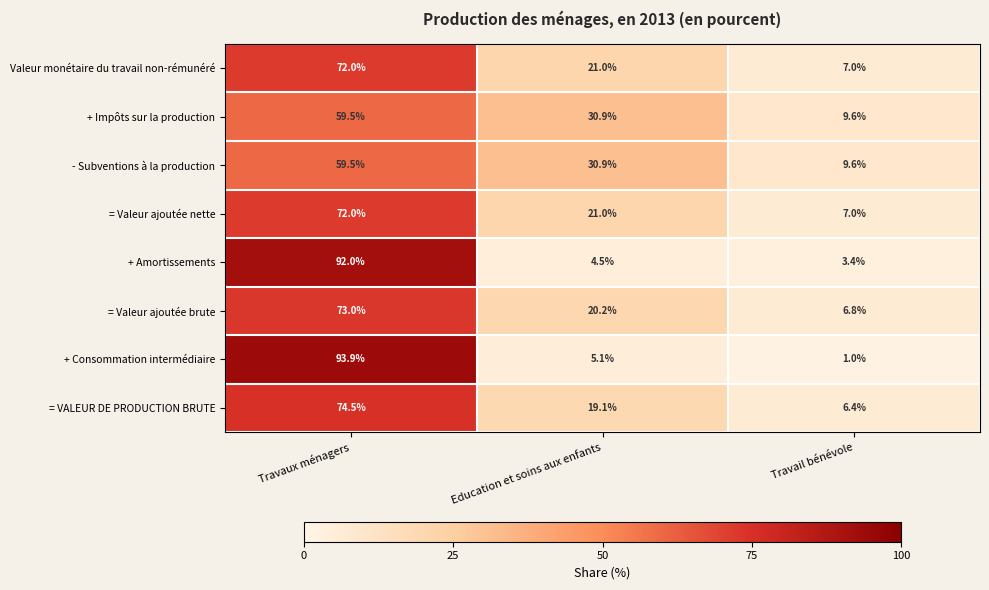

Which category has the lowest value in the = Valeur ajoutée nette series?

Travail bénévole